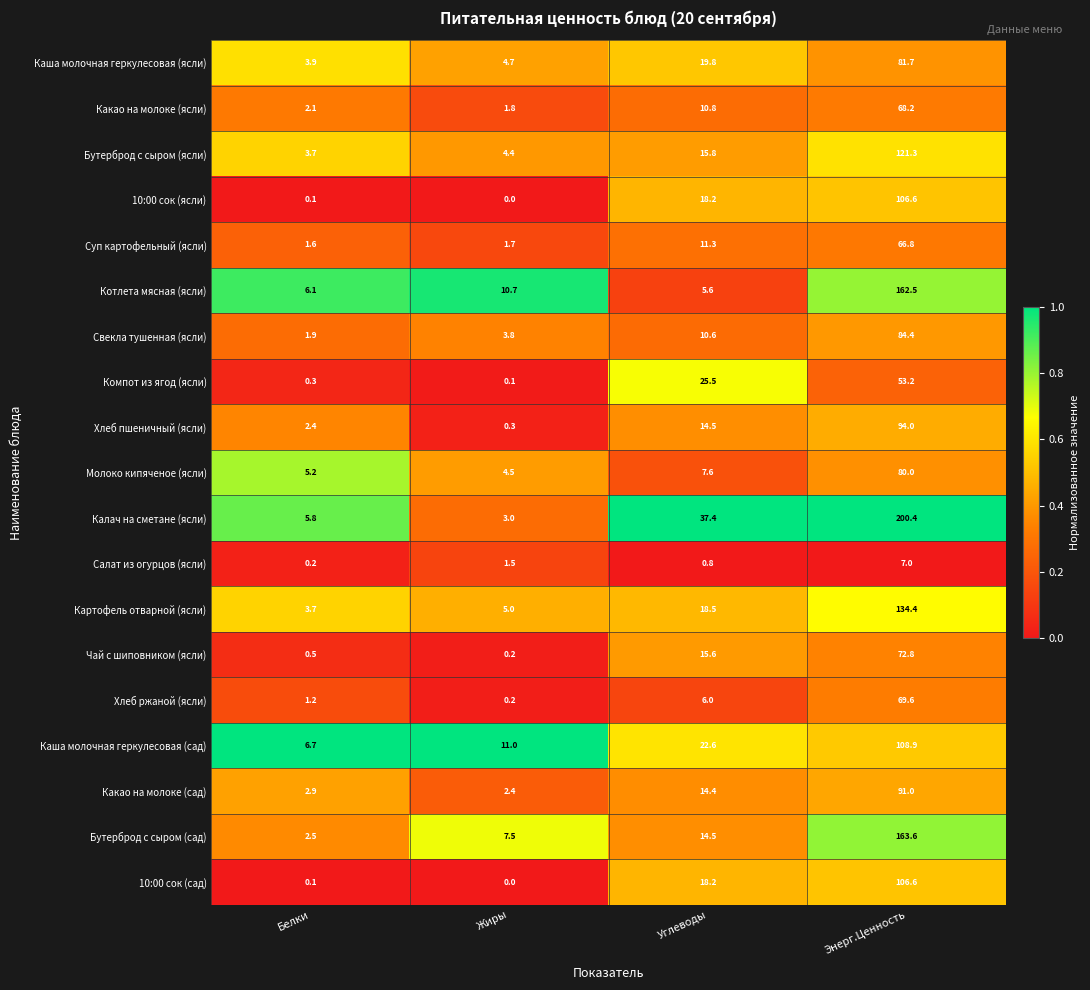

Which series has the widest spread of values?

Калач на сметане (ясли)